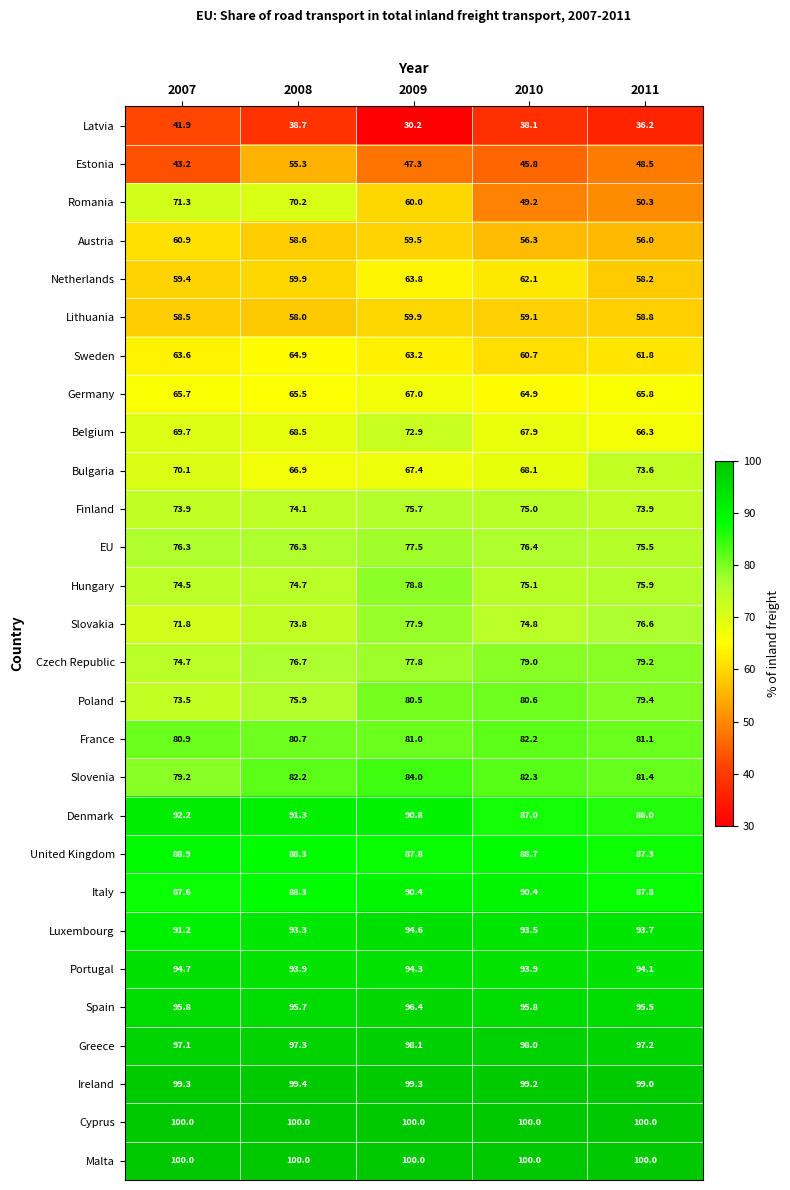

What is the minimum value for Finland?

73.9